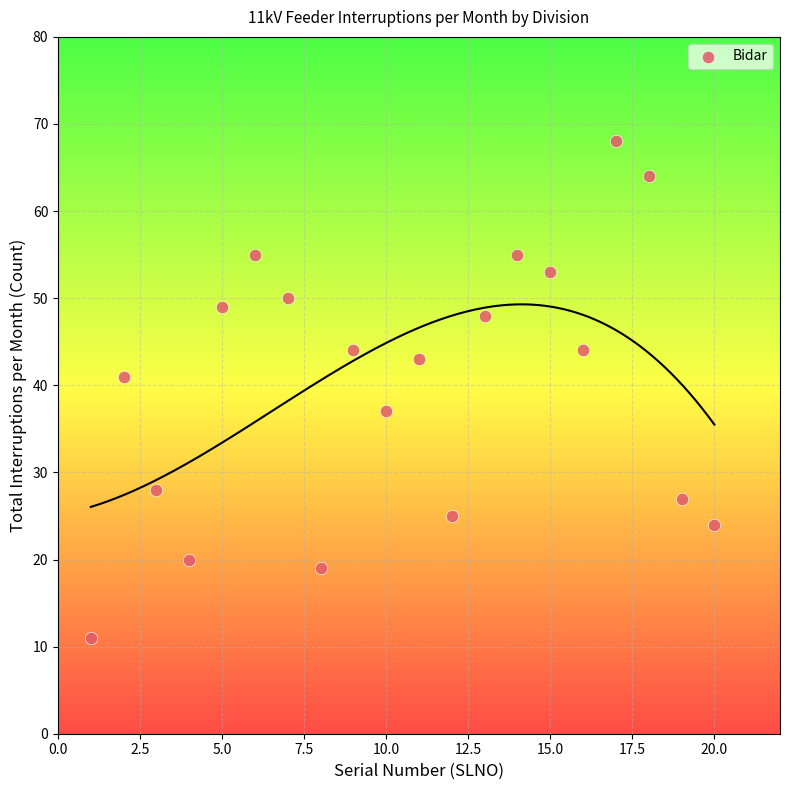

What is the range of X values (max minus min)?

19